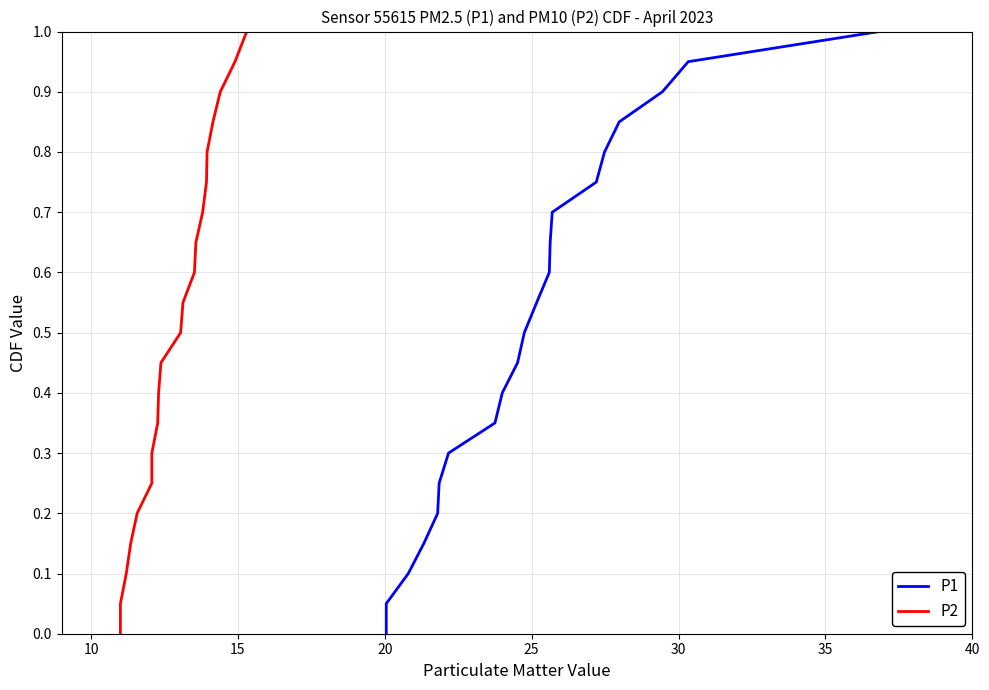

How many lines are shown in the chart?

2